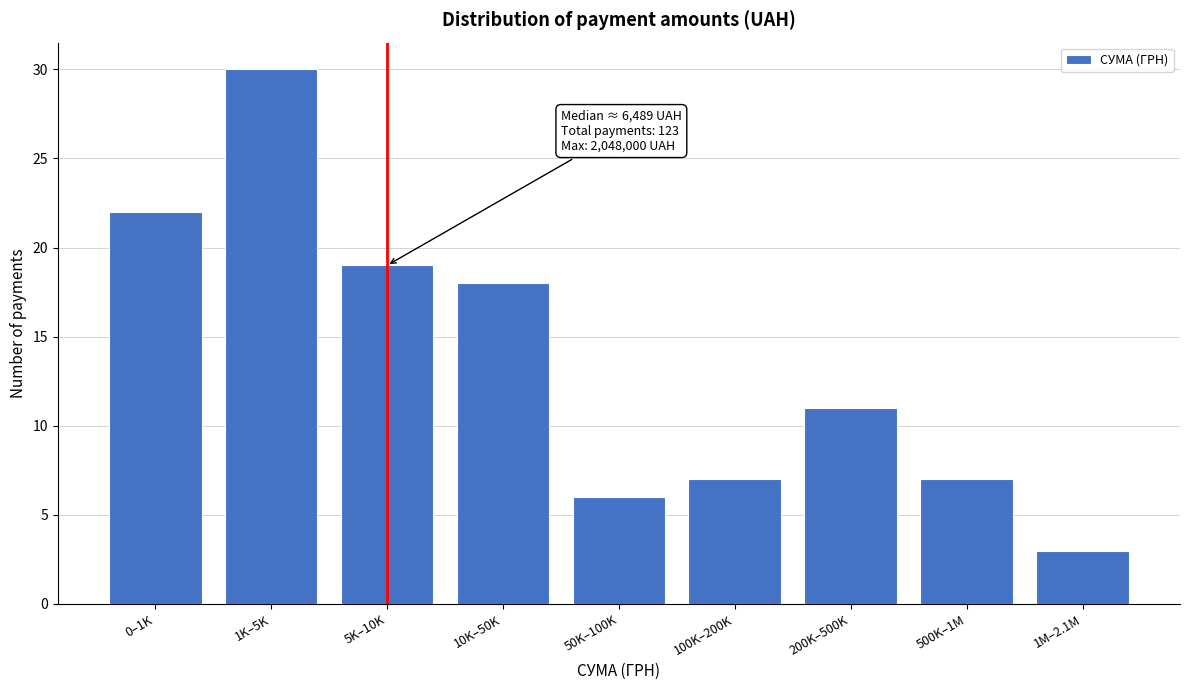

Reading right to left, list all the values displayed in this chart.

1M–2.1M=3	500K–1M=7	200K–500K=11	100K–200K=7	50K–100K=6	10K–50K=18	5K–10K=19	1K–5K=30	0–1K=22